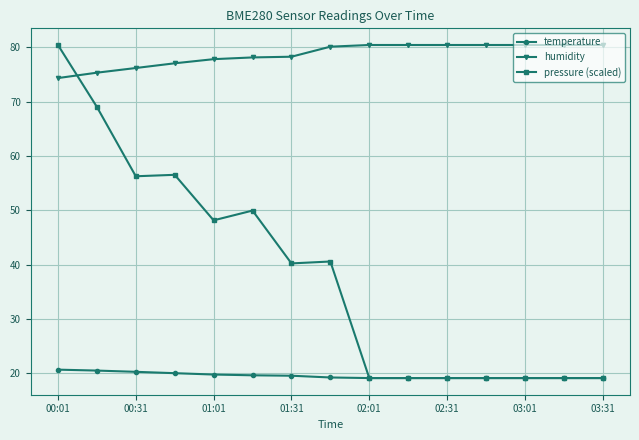

What is the smallest value displayed?

19.1